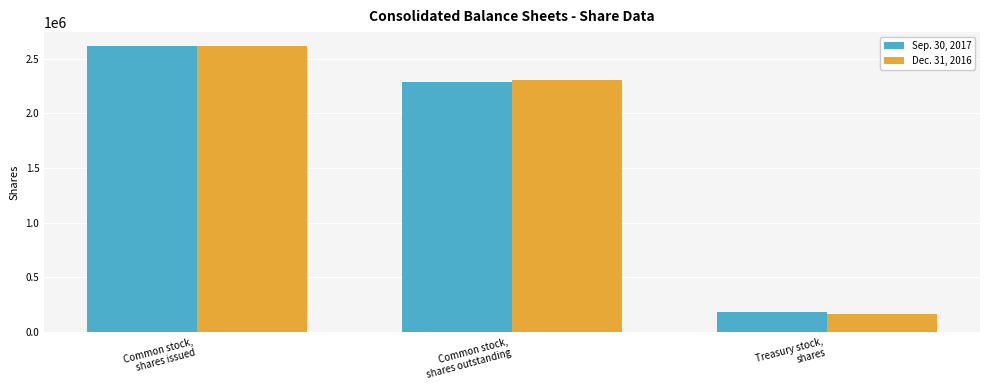

What is the value of the Sep. 30, 2017 bar at the 3rd from the left?

183983